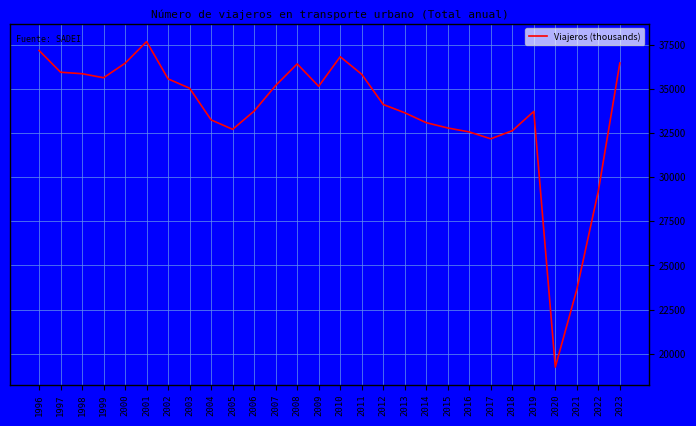

Is it true that the value at 2003 is 10987?

False